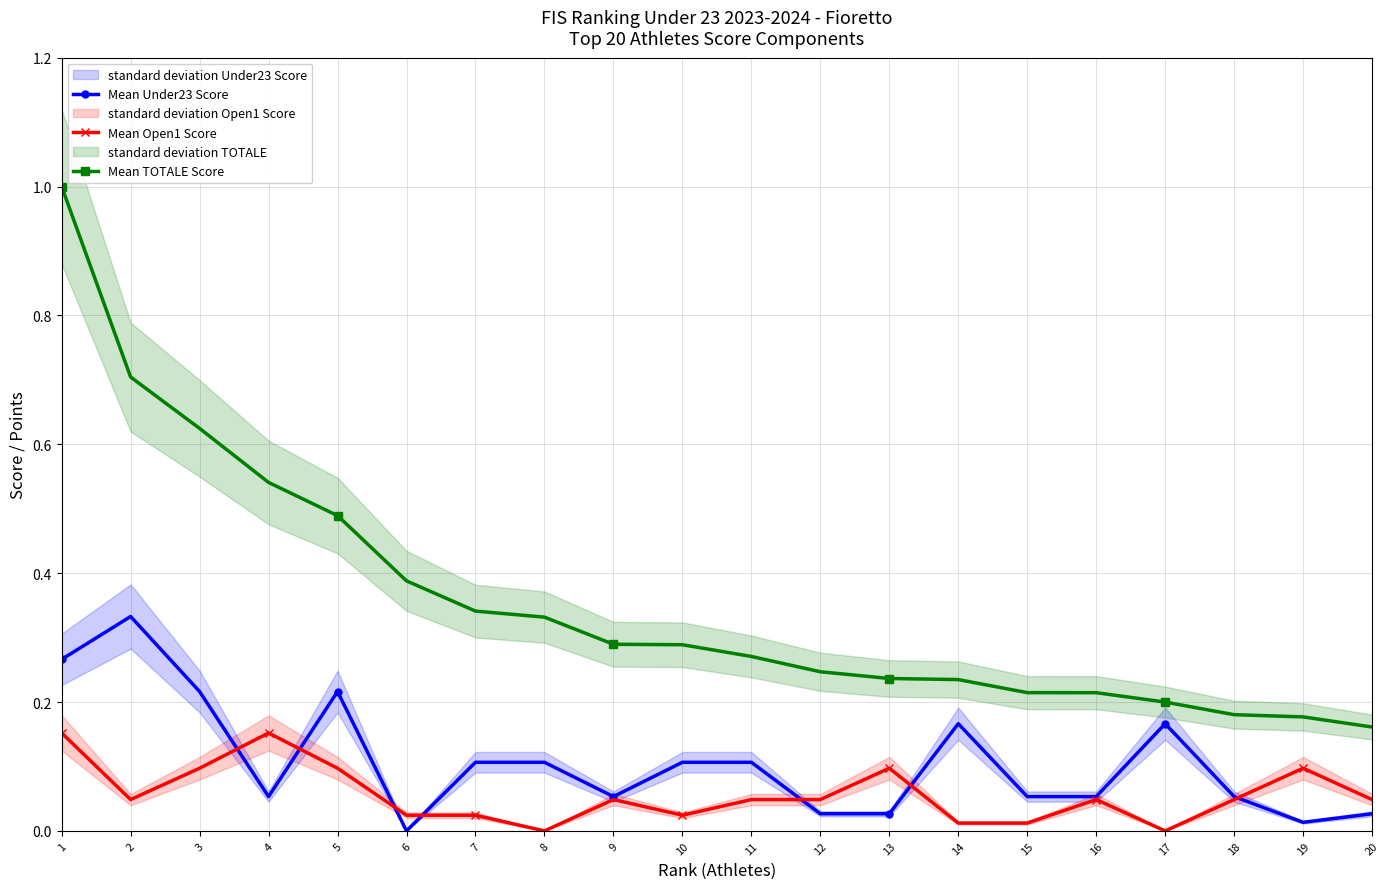

Read the Mean TOTALE Score value at 11.

0.3